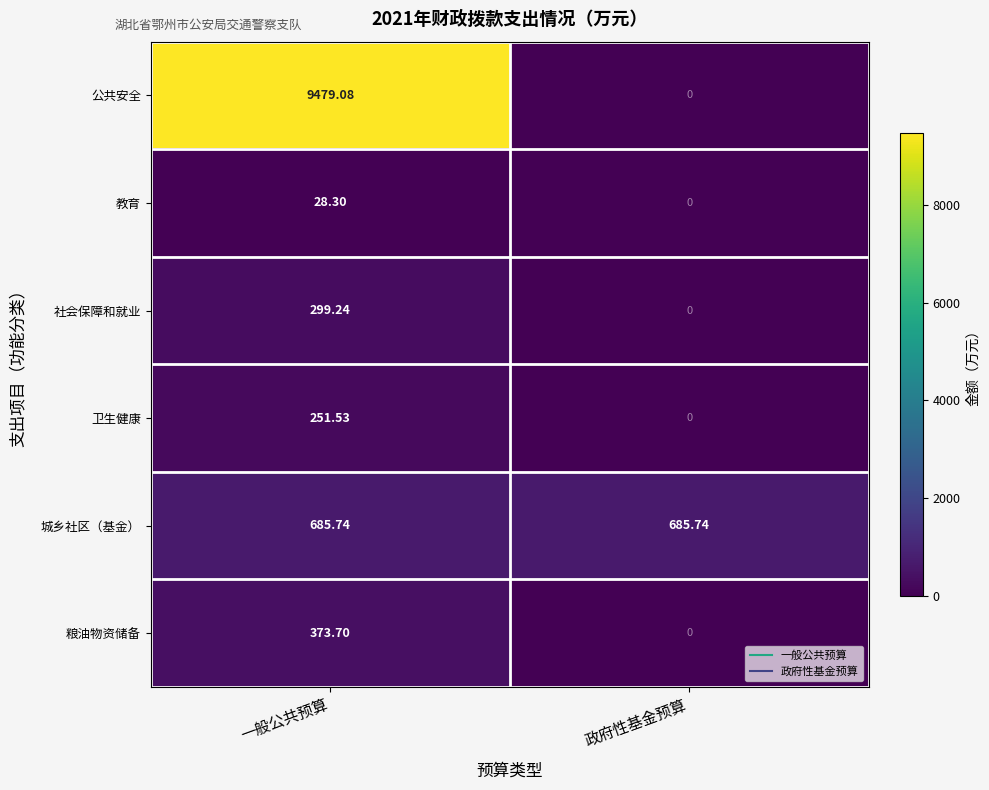

Rank the series by their maximum value, from lowest to highest.

教育, 卫生健康, 社会保障和就业, 粮油物资储备, 城乡社区（基金）, 公共安全